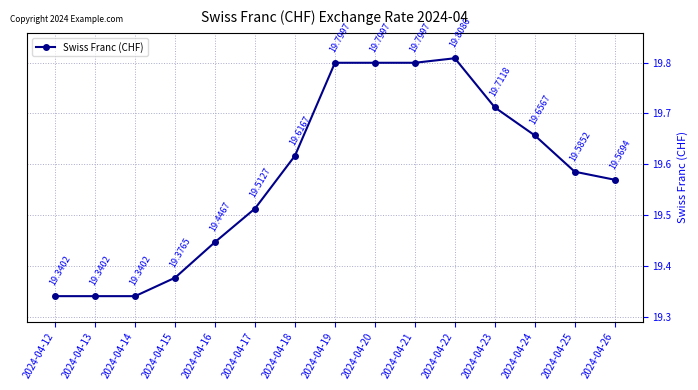

What is the sum of the values at 2024-04-18 and 2024-04-23?

39.3